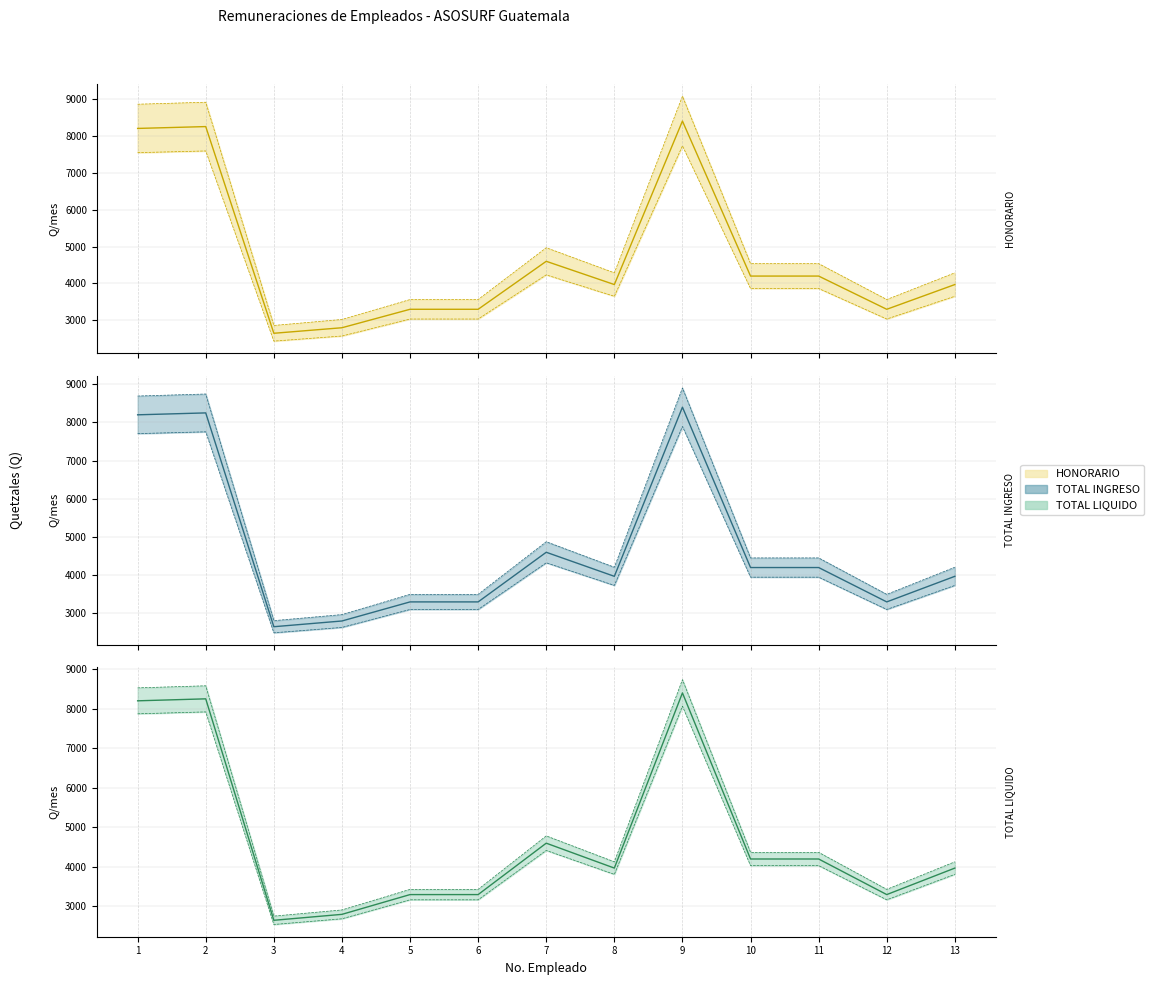

True or false: HONORARIO and TOTAL LIQUIDO cross at least once.

False